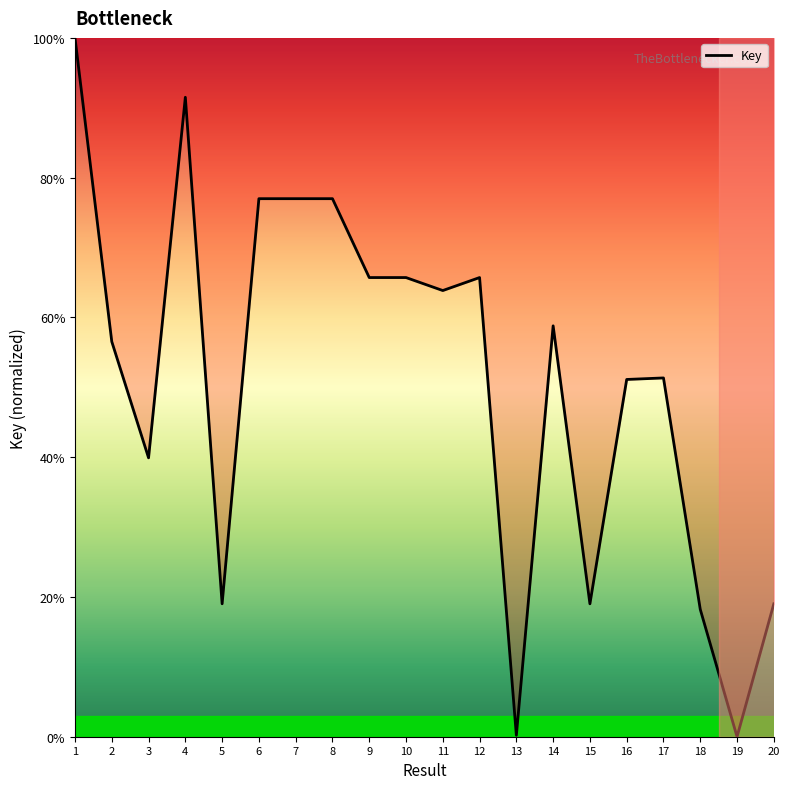

Does the chart display data point markers on the line(s)?

No